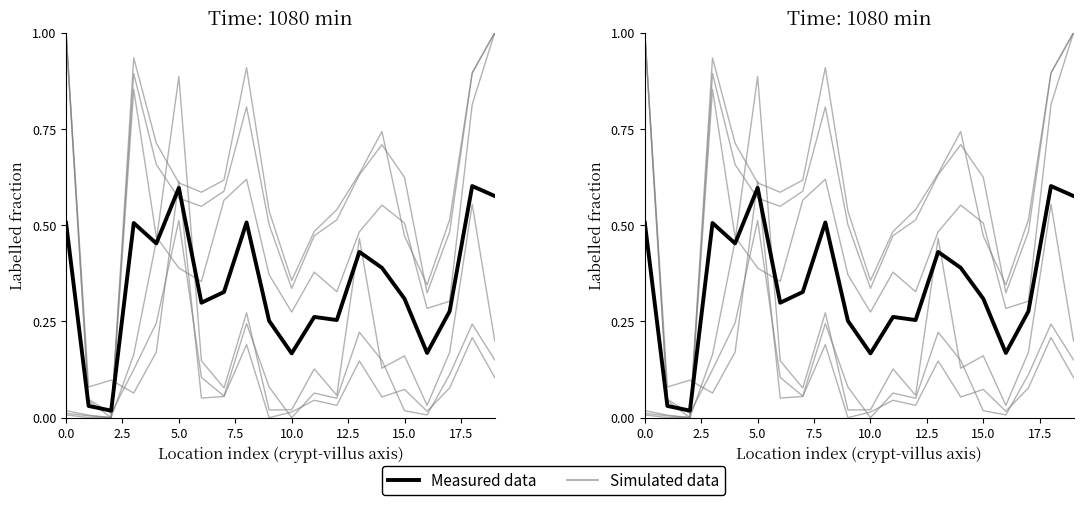

What is the sum of the Simulated data values at 12.5 and 16?

0.7